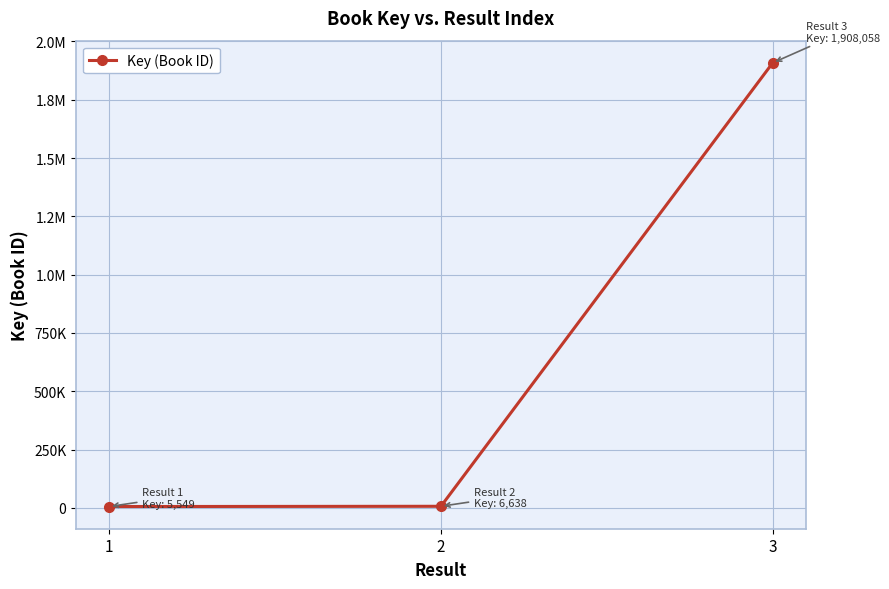

Is this an area chart (filled region under the line)?

No